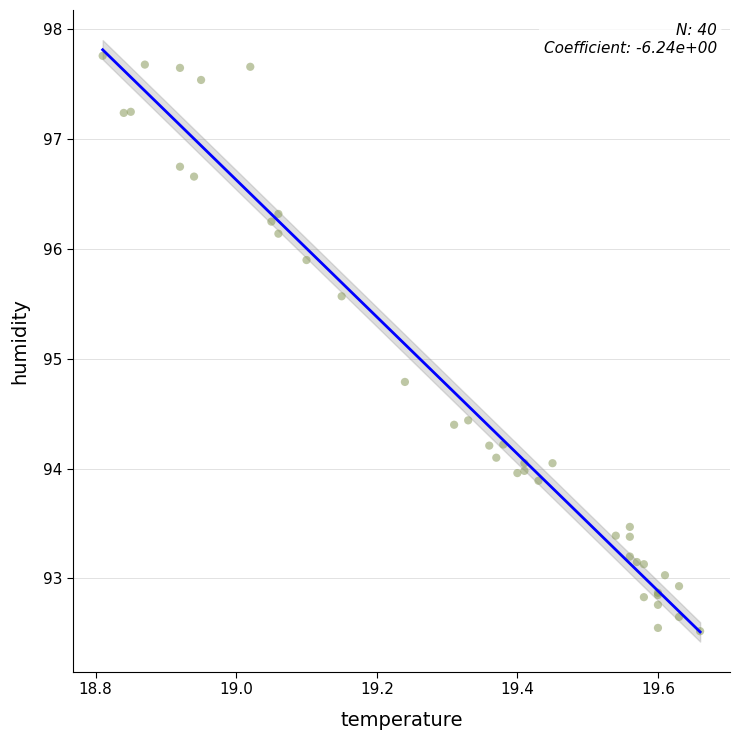

What Y value in the scatter plot is closest to 95?

94.8